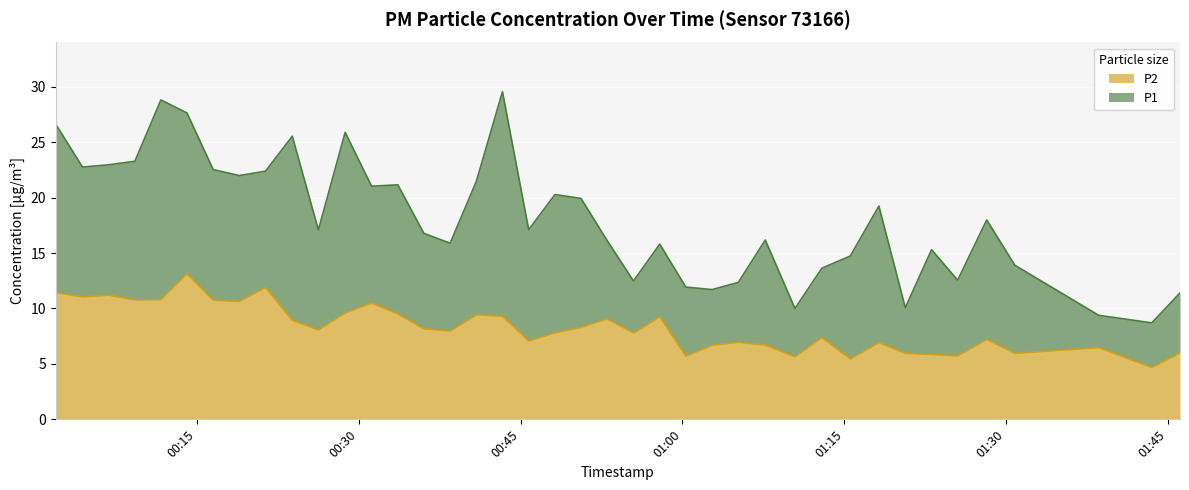

How many lines are shown in the chart?

2